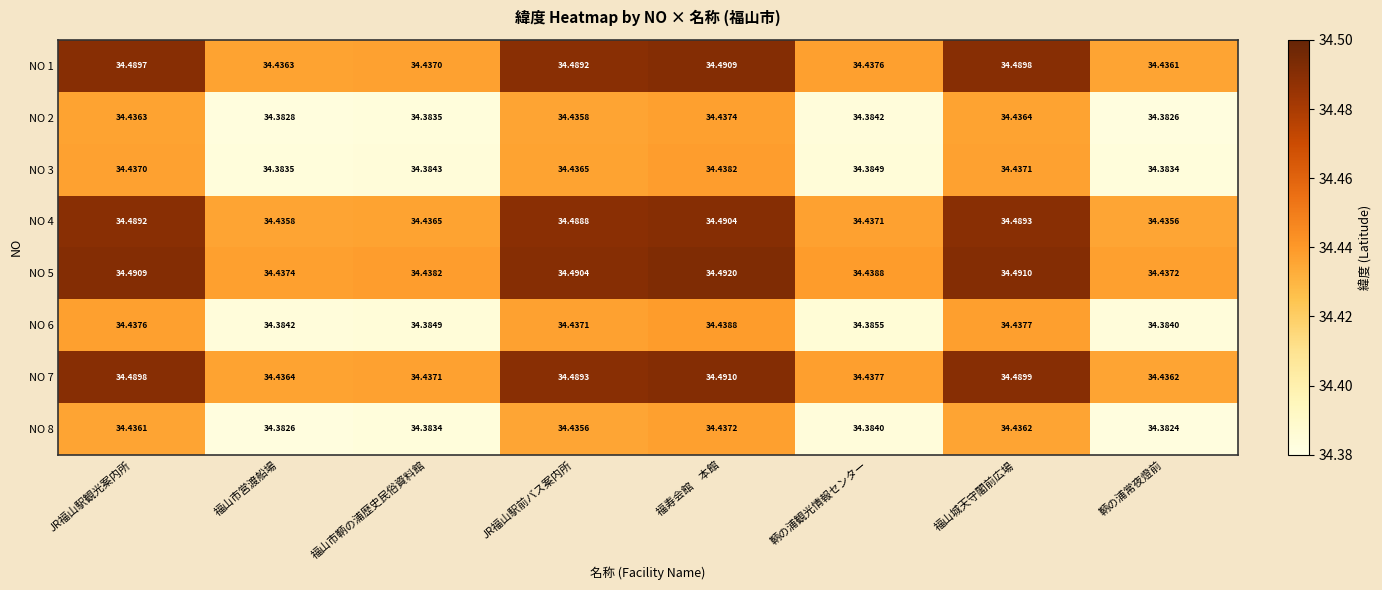

Where is NO 3 nearest to the value 34?

鞆の浦常夜燈前